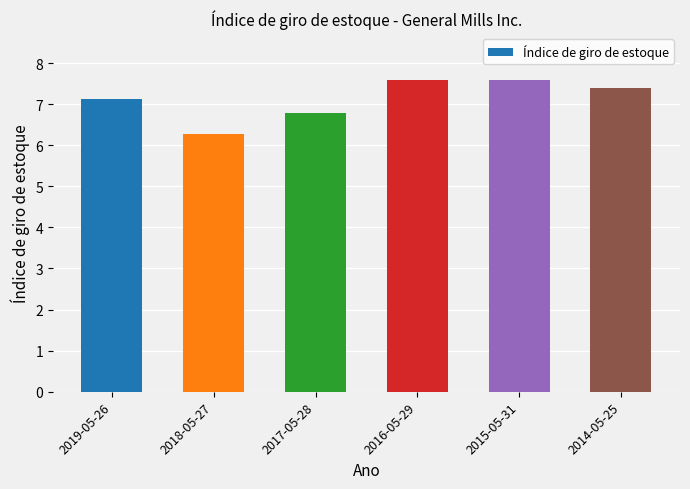

What position from the right is 2015-05-31?

2